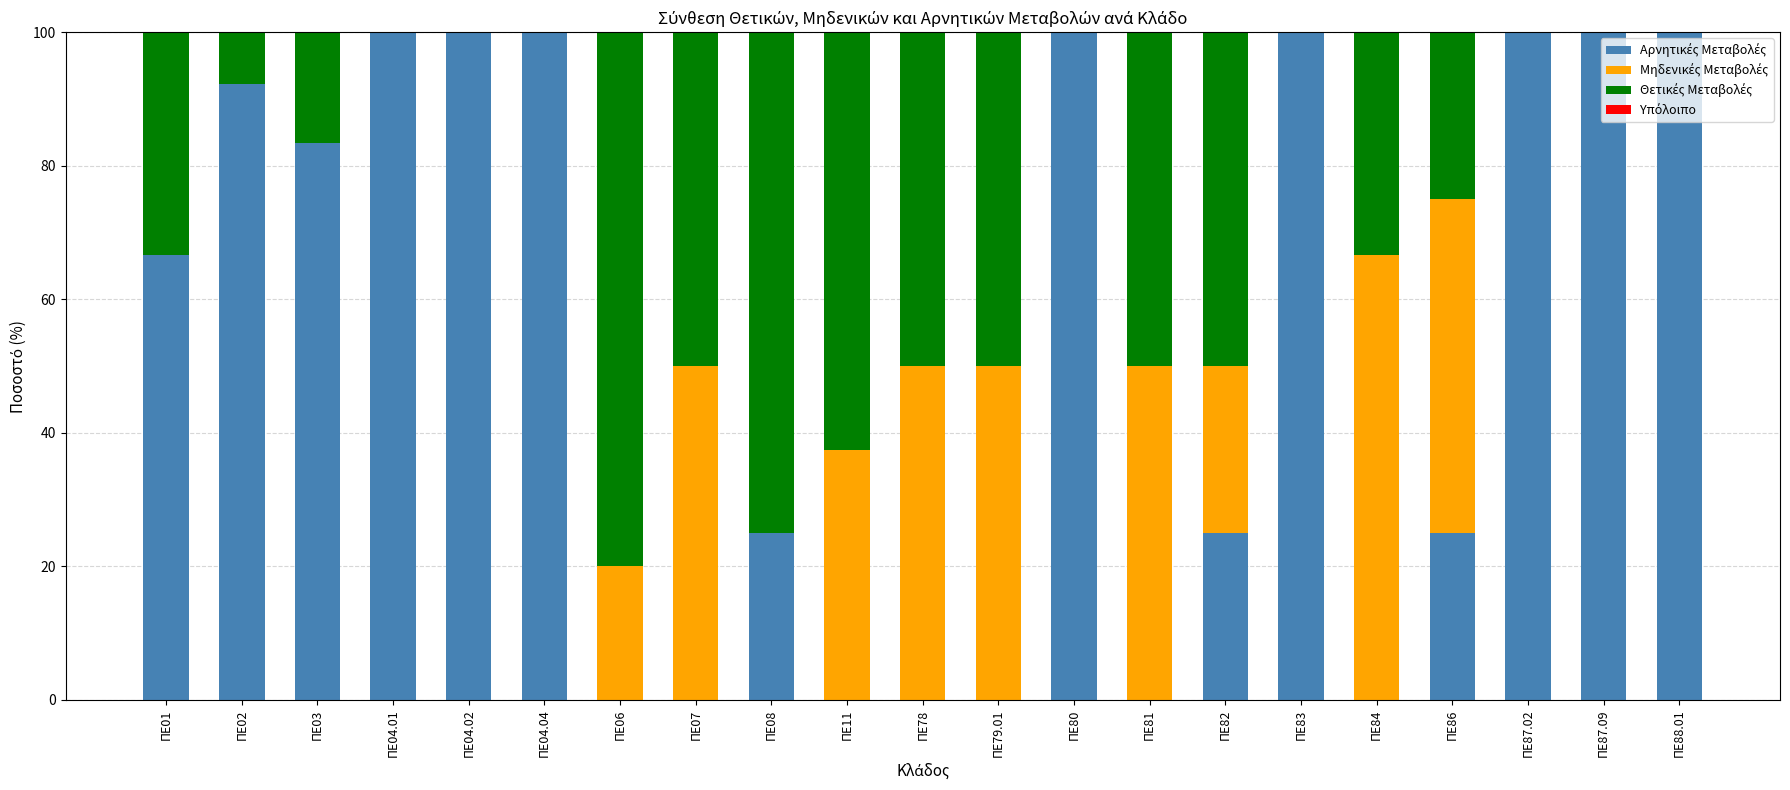

What is the total value across all series at ΠΕ82?

100.0